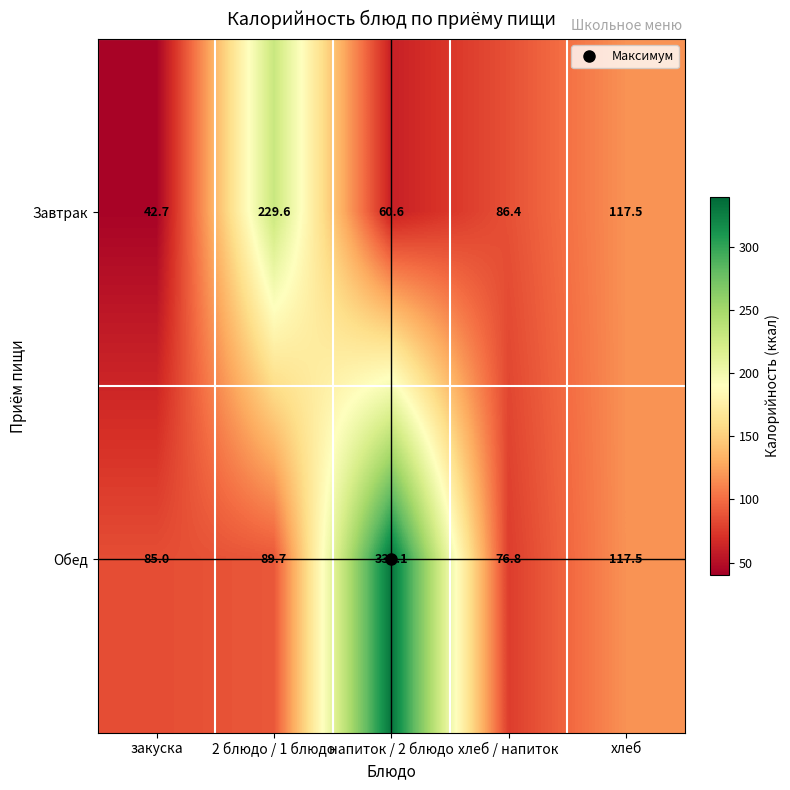

Which category has the highest value in the Завтрак series?

2 блюдо / 1 блюдо